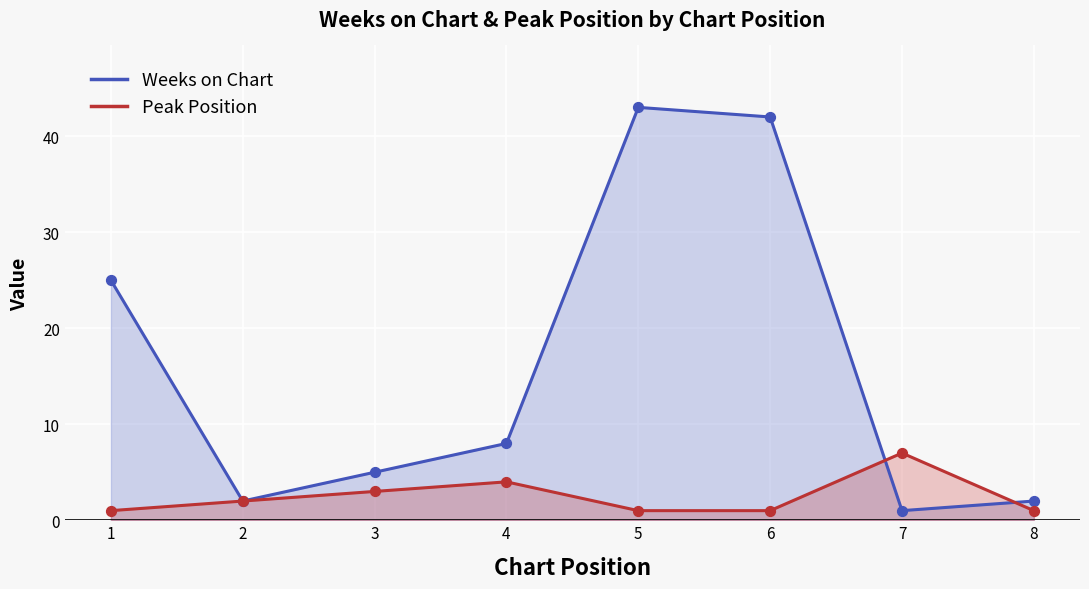

What is the total value across all series at 1?

26